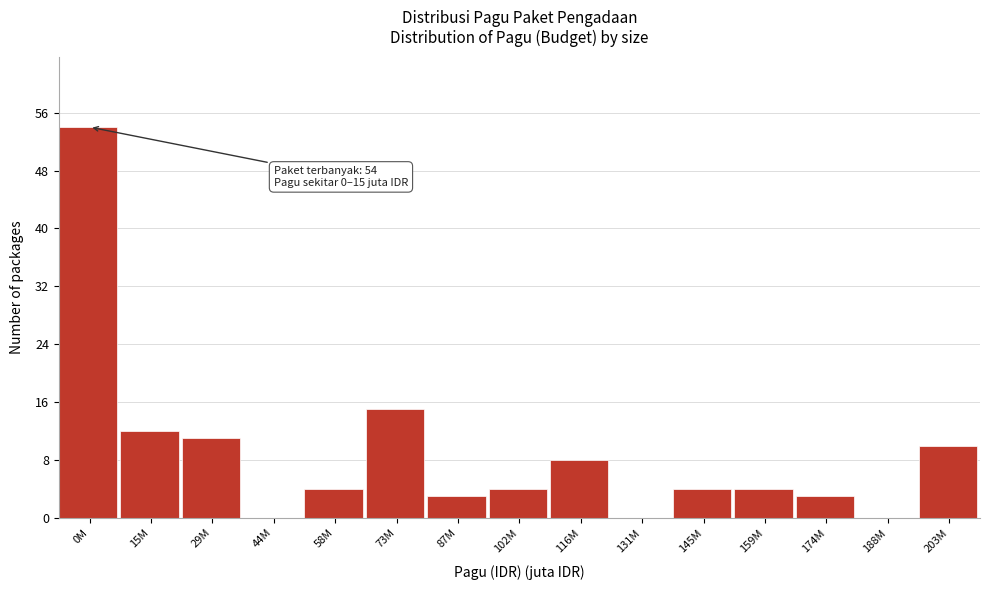

Reading left to right, transcribe all the data shown in this chart.

0M=54	15M=12	29M=11	44M=0	58M=4	73M=15	87M=3	102M=4	116M=8	131M=0	145M=4	159M=4	174M=3	188M=0	203M=10